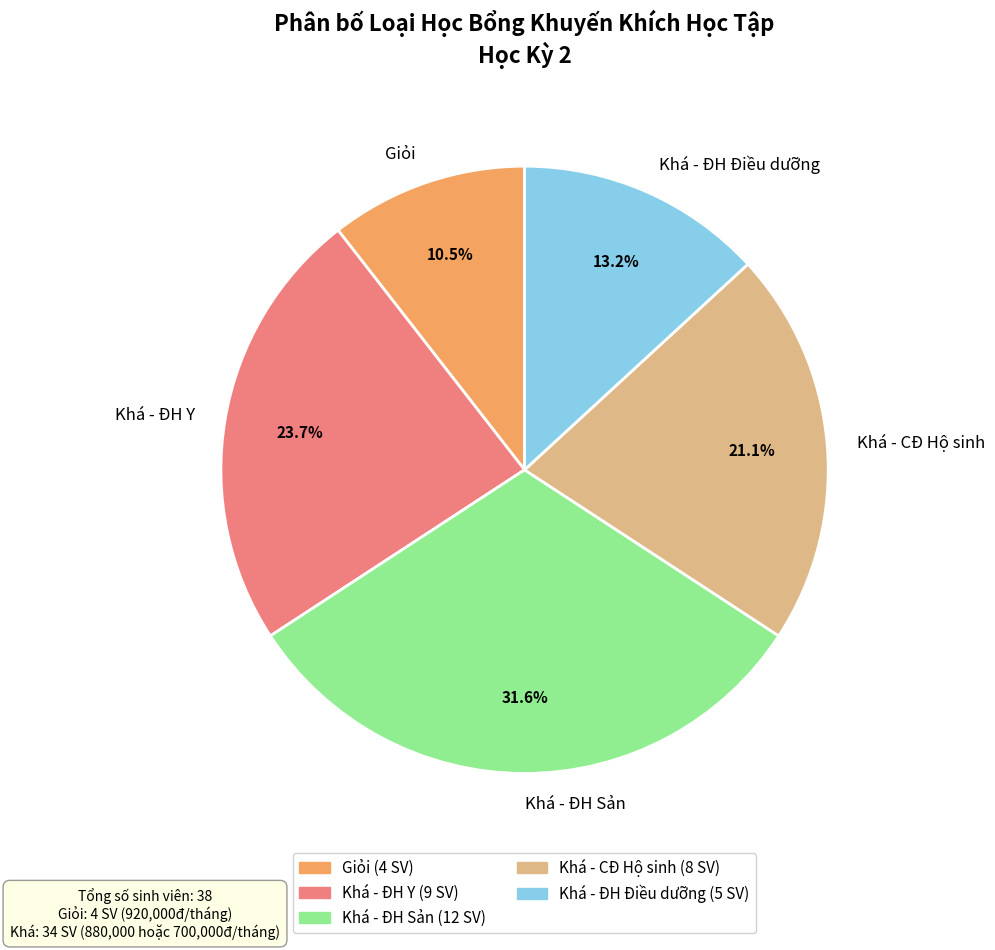

Does Khá - ĐH Sản represent more than half of the total?

No